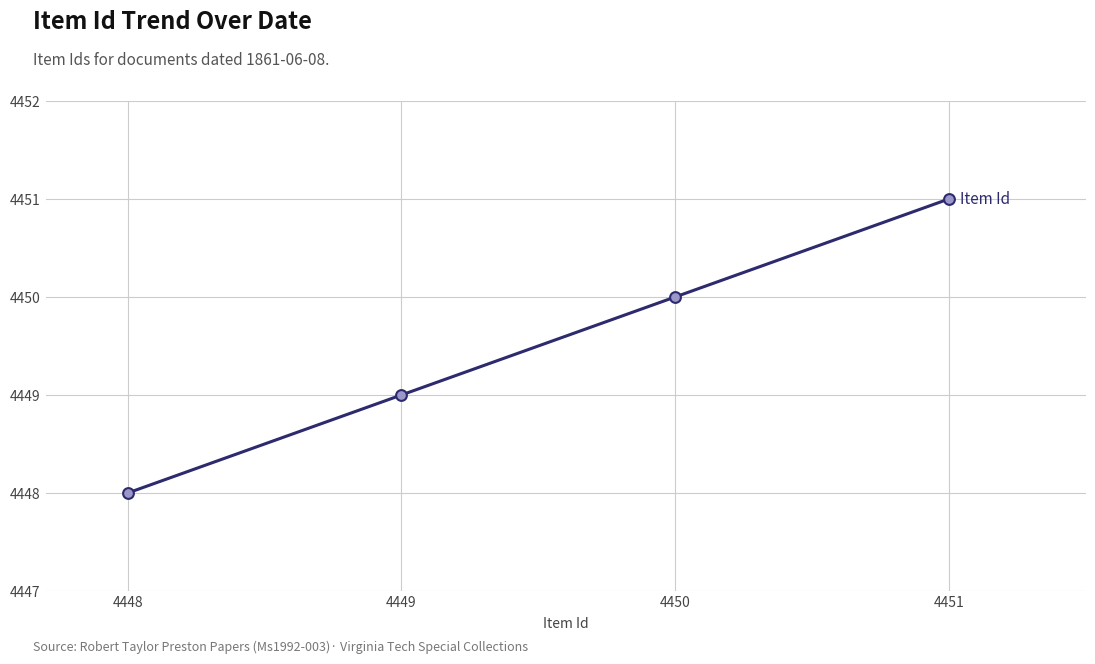

Approximately how many times larger is the value at 4451 compared to 4448?

1.0